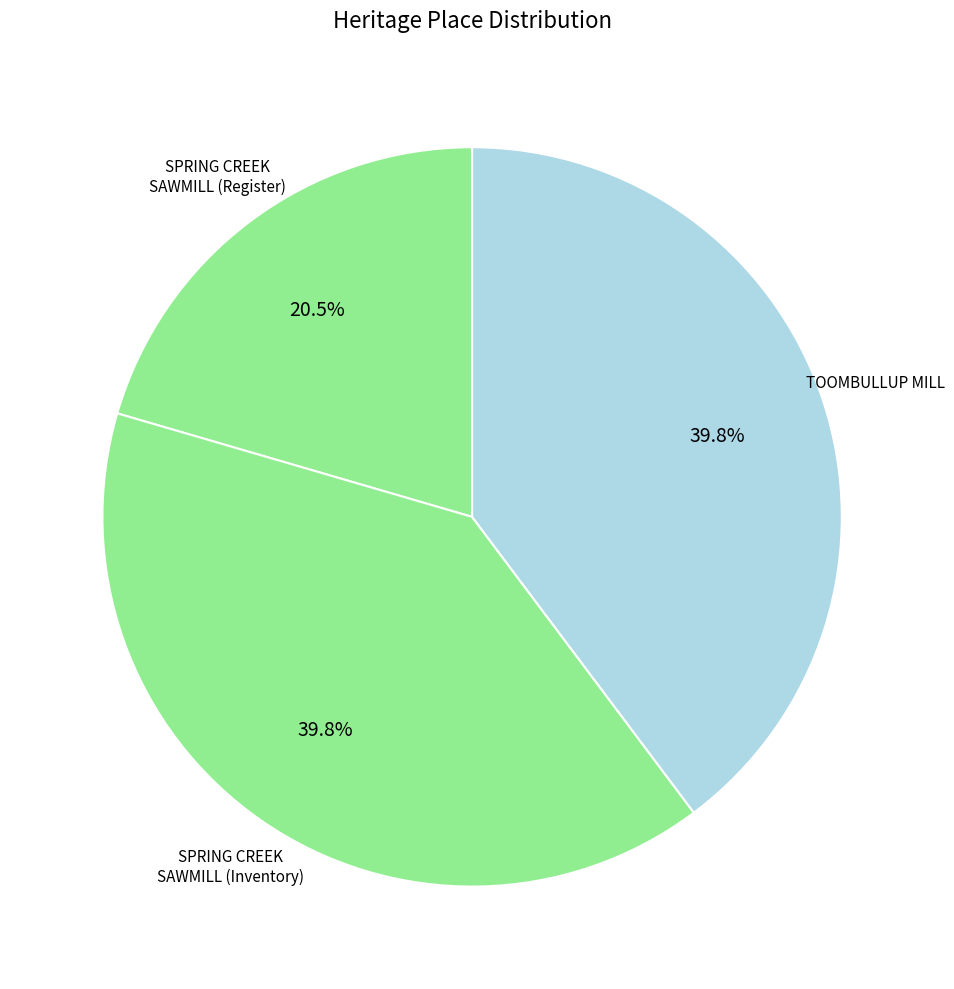

Count the number of slices in the pie.

3